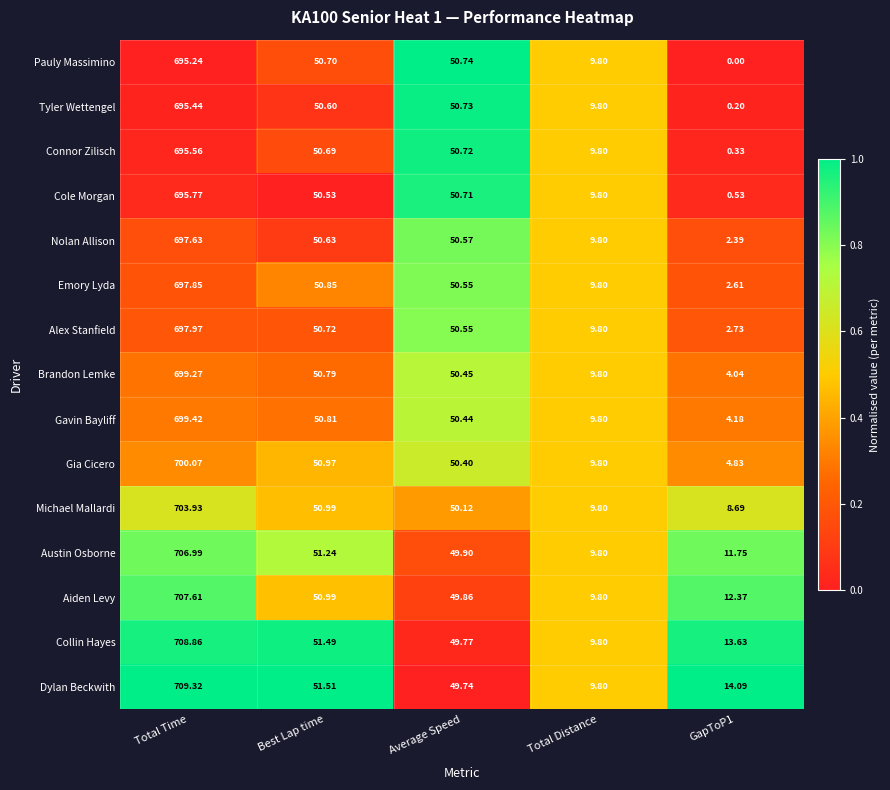

Which series changed the most between Total Time and Total Distance?

Dylan Beckwith